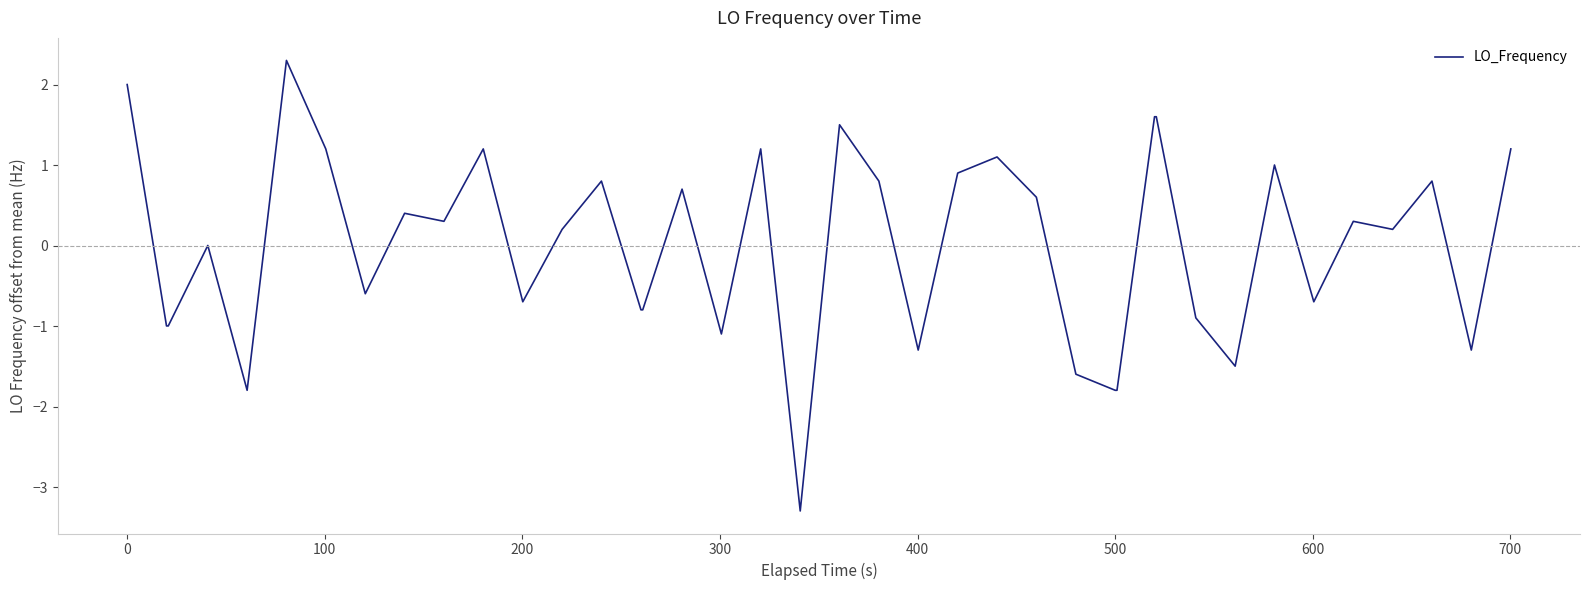

What is the difference between the maximum and minimum values?

5.6